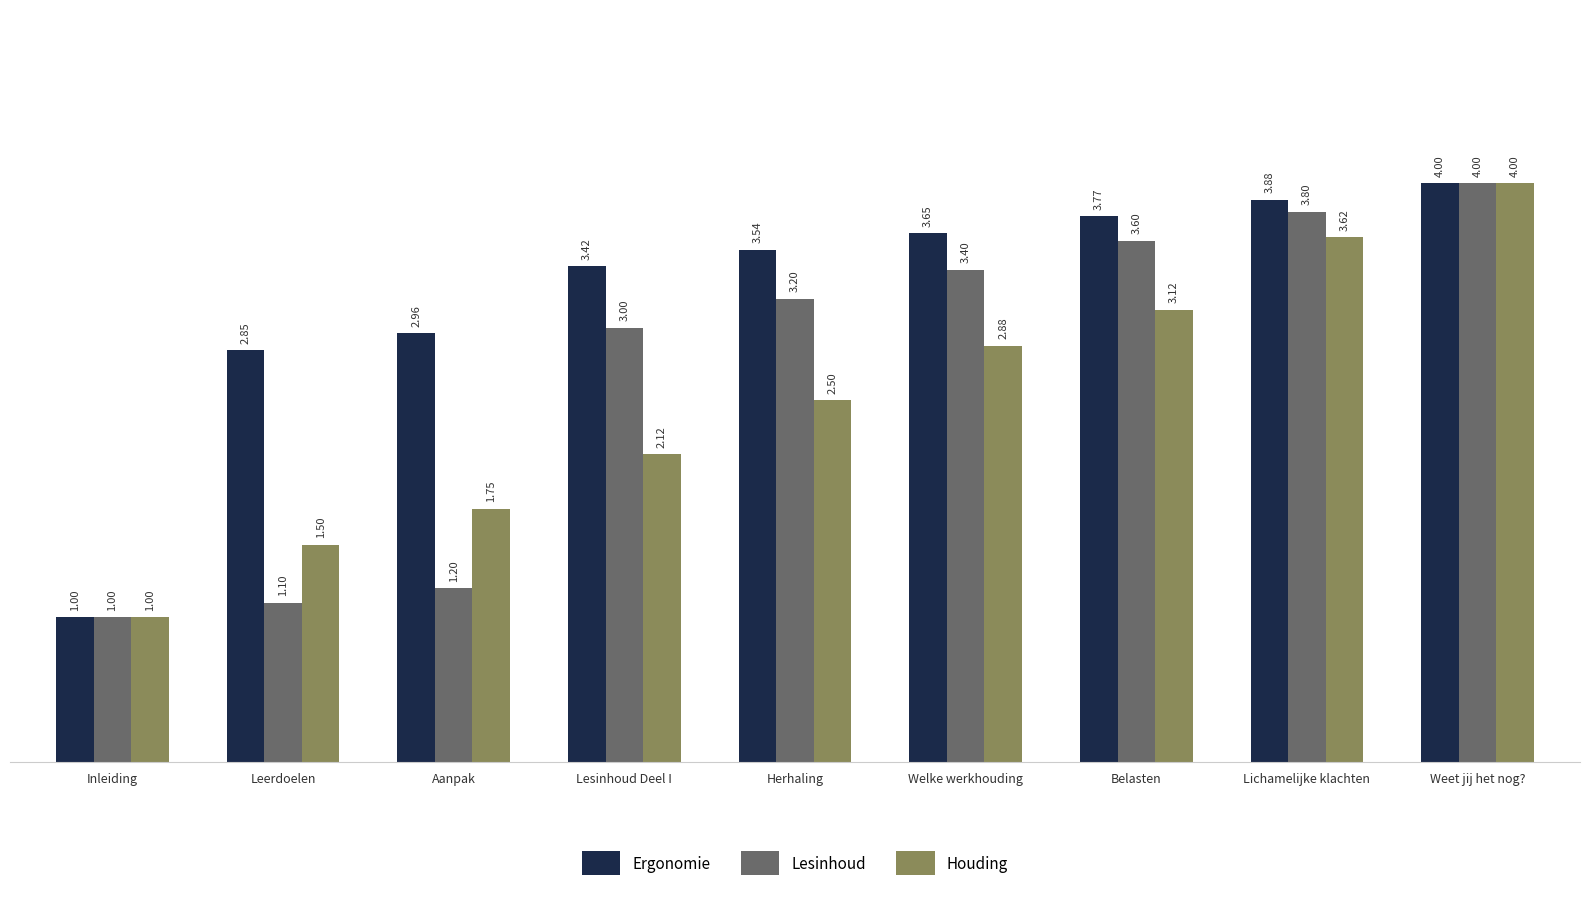

At which category is the sum across all series the highest?

Weet jij het nog?